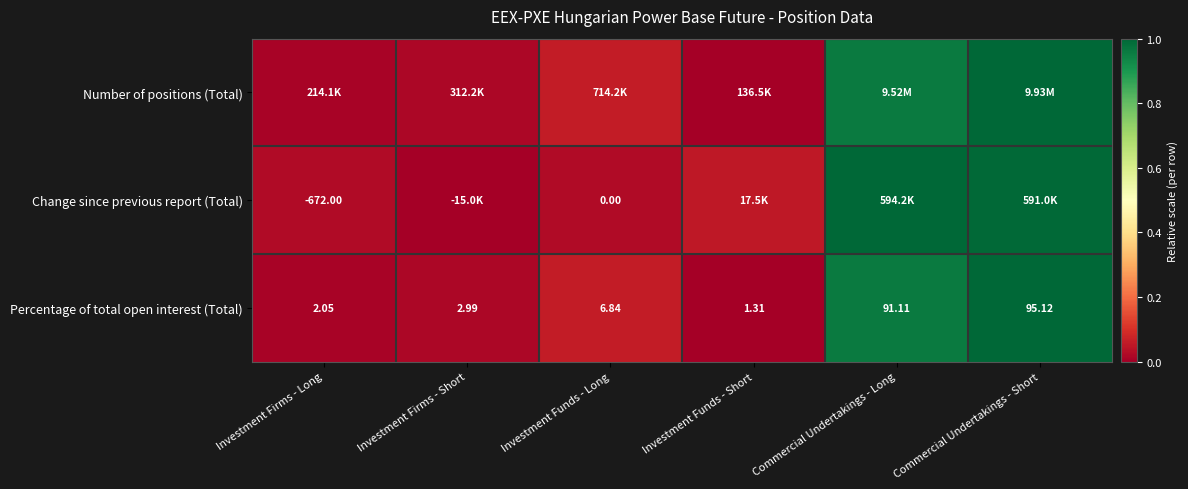

At which label does Percentage of total open interest (Total) reach its minimum?

Investment Funds - Short